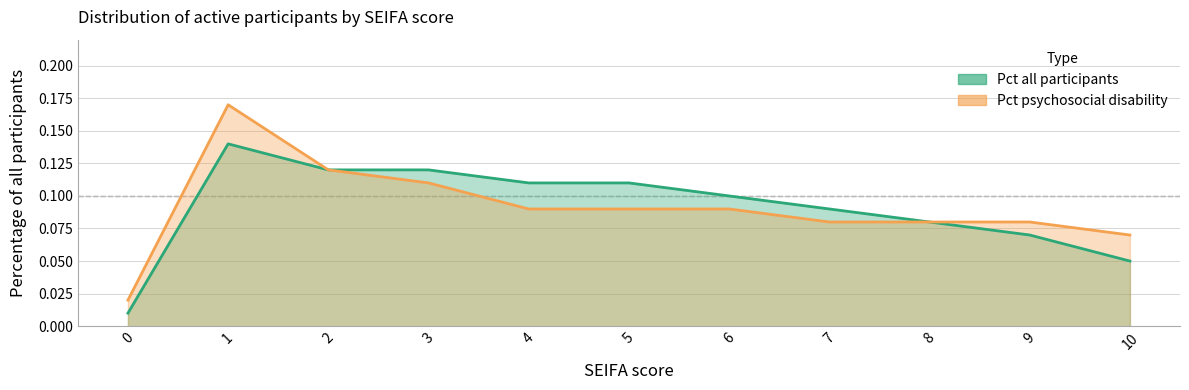

What is the value of the psychosocial disability point at the 4th from the left?

0.1